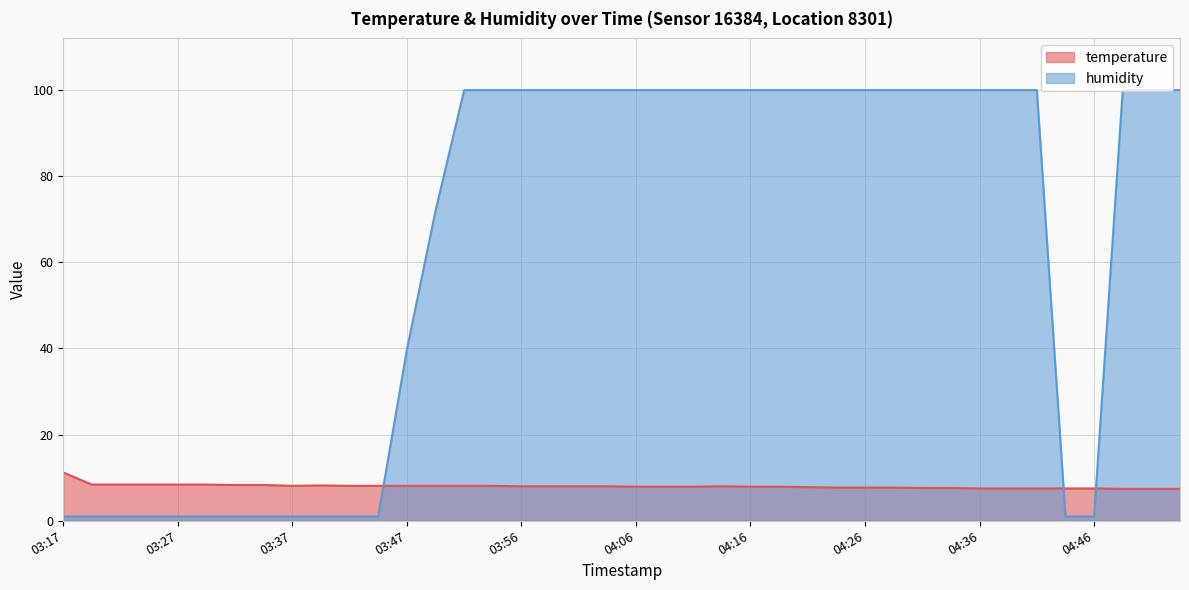

Is it true that humidity equals 99.9 at 03:56?

True